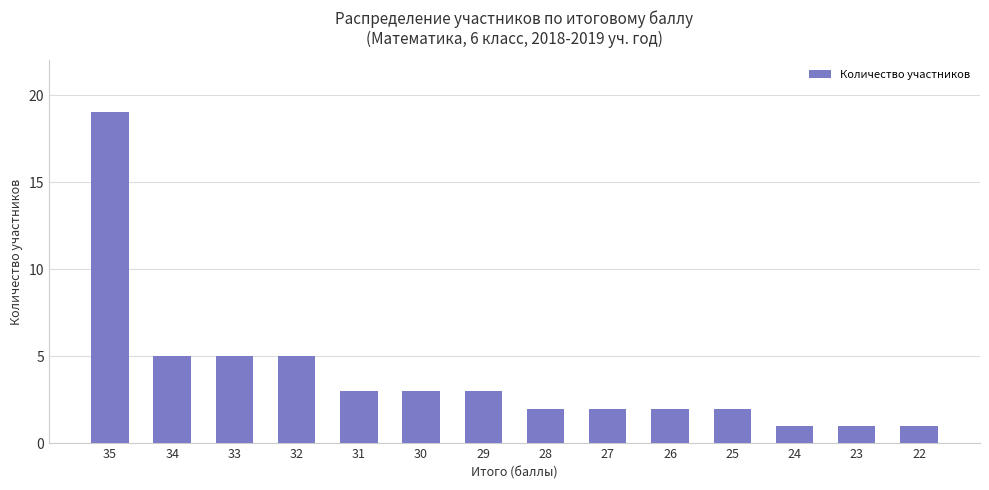

The chart shows a value of 3 at 28. True or false?

False